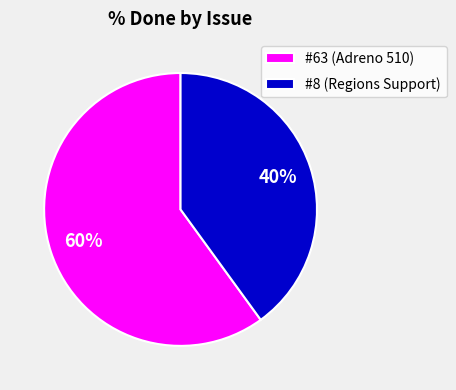

To the nearest percent, what is the combined percentage of #8 (Regions Support) and #63 (Adreno 510)?

100%